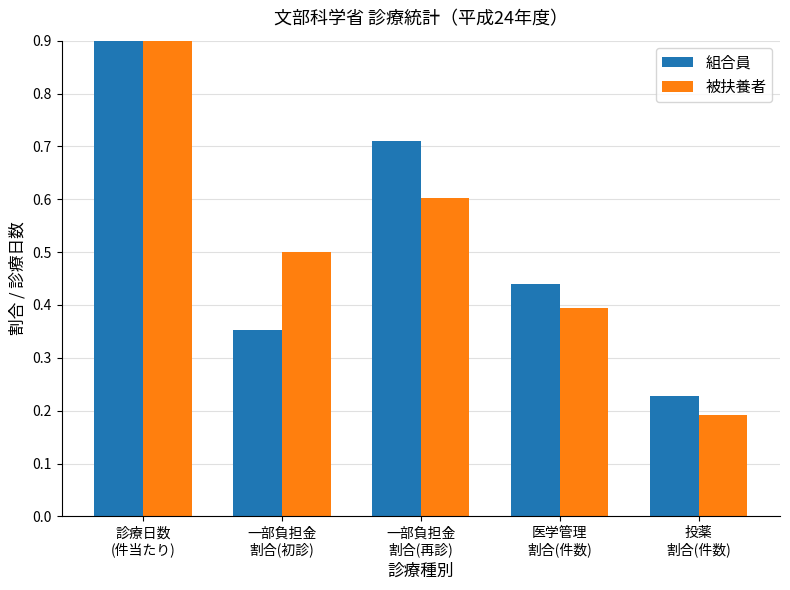

What position from the right is 診療日数
(件当たり)?

5